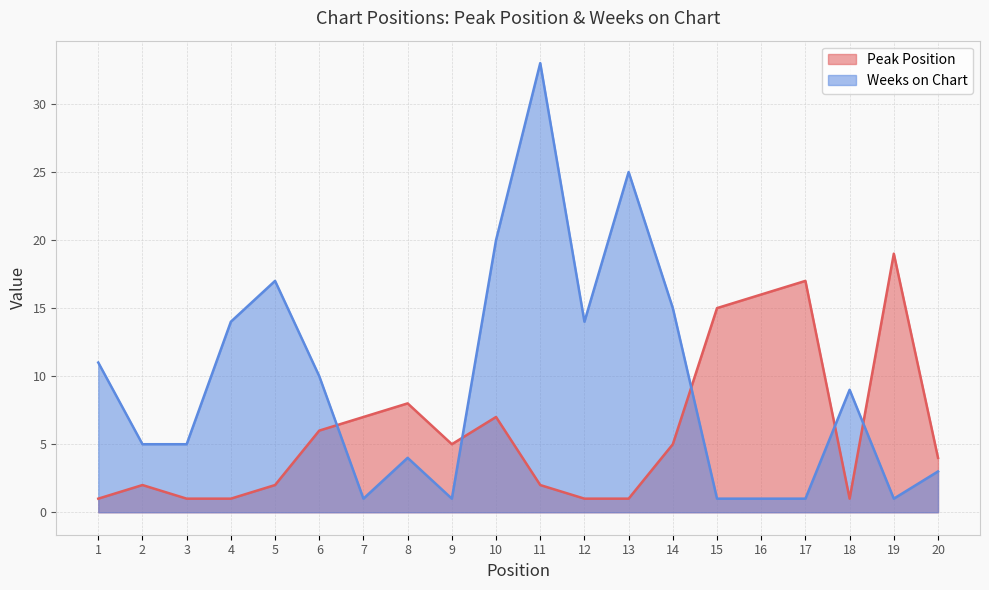

How many lines are shown in the chart?

2